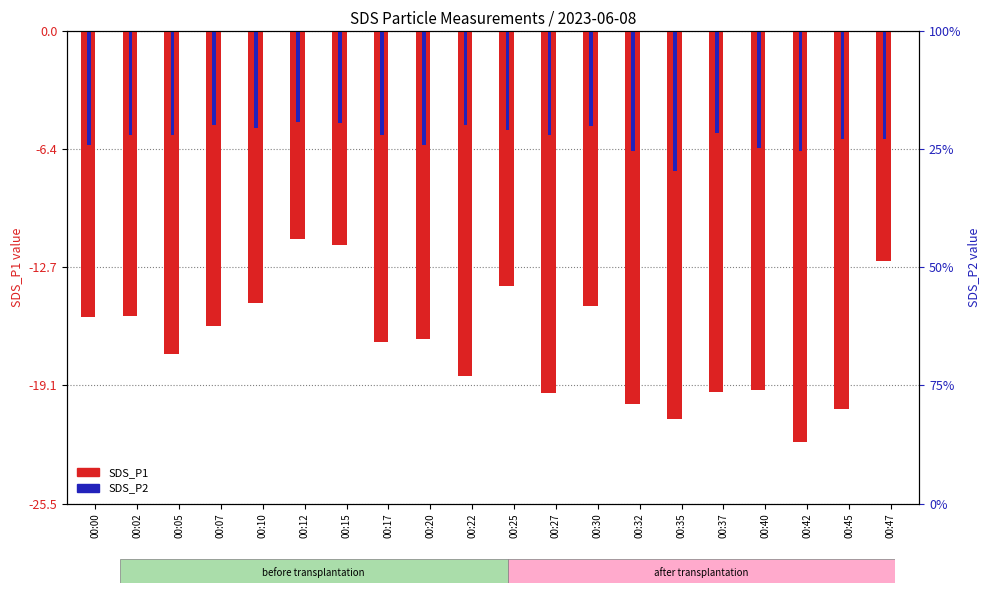

Rank the series by their maximum value, from lowest to highest.

SDS_P1, SDS_P2